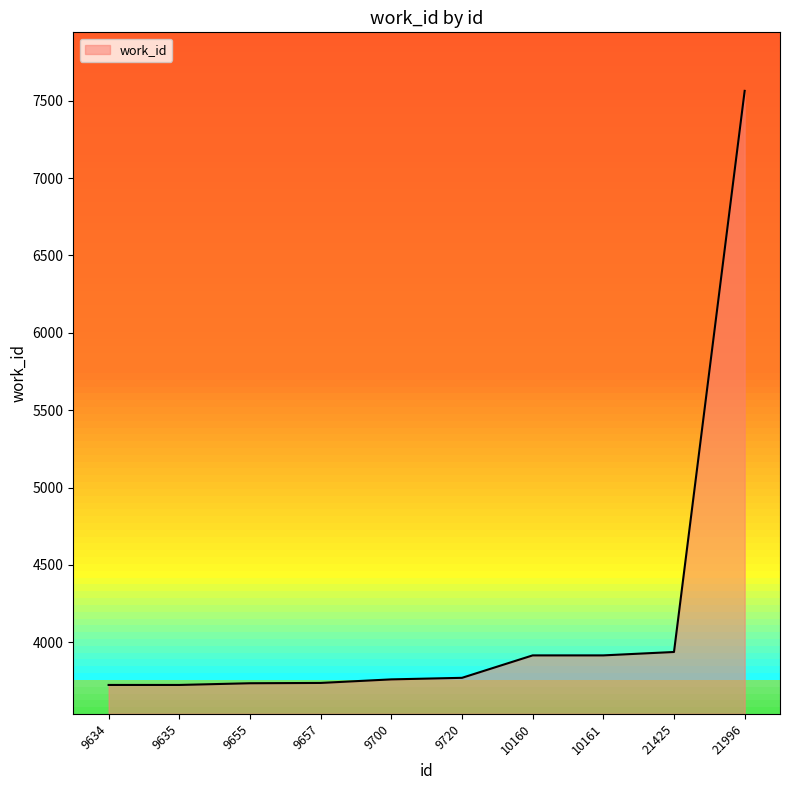

What is the change in value from 9657 to 10161?

+178